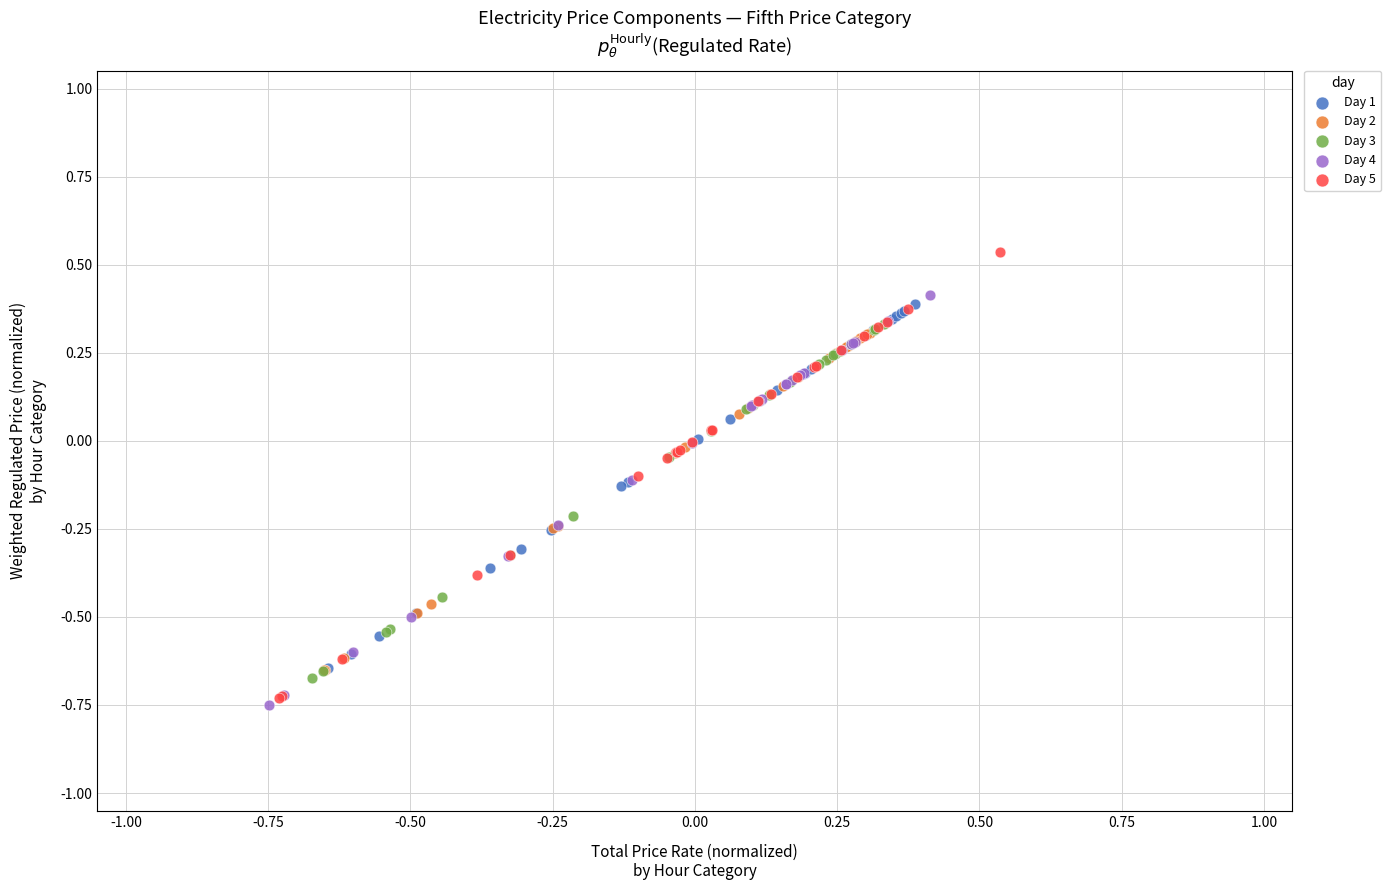

Which series contains the highest Y value?

Day 5